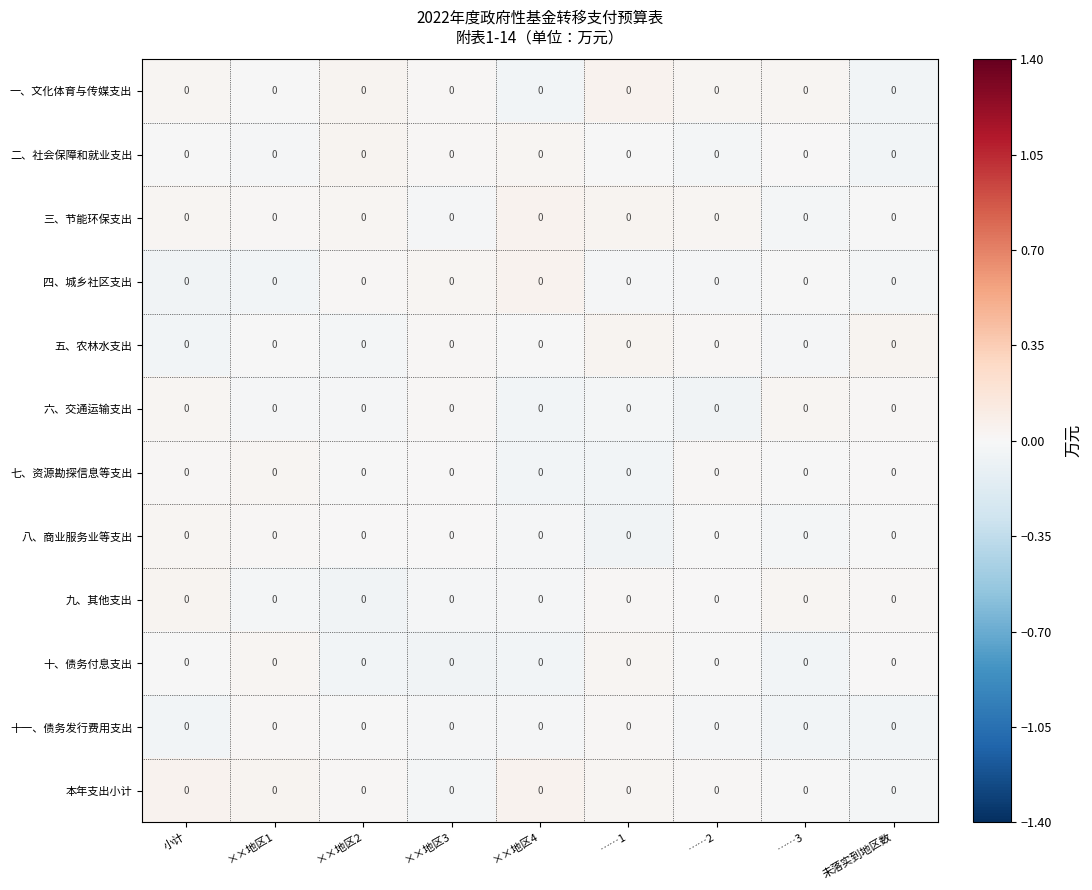

Reading right to left, extract all data points from this chart.

一、文化体育与传媒支出: 未落实到地区数=0.0	……3=0.0	……2=0.0	……1=0.0	××地区4=0.0	××地区3=0.0	××地区2=0.0	××地区1=0.0	小计=0.0
二、社会保障和就业支出: 未落实到地区数=0.0	……3=0.0	……2=0.0	……1=0.0	××地区4=0.0	××地区3=0.0	××地区2=0.0	××地区1=0.0	小计=0.0
三、节能环保支出: 未落实到地区数=0.0	……3=0.0	……2=0.0	……1=0.0	××地区4=0.0	××地区3=0.0	××地区2=0.0	××地区1=0.0	小计=0.0
四、城乡社区支出: 未落实到地区数=0.0	……3=0.0	……2=0.0	……1=0.0	××地区4=0.0	××地区3=0.0	××地区2=0.0	××地区1=0.0	小计=0.0
五、农林水支出: 未落实到地区数=0.0	……3=0.0	……2=0.0	……1=0.0	××地区4=0.0	××地区3=0.0	××地区2=0.0	××地区1=0.0	小计=0.0
六、交通运输支出: 未落实到地区数=0.0	……3=0.0	……2=0.0	……1=0.0	××地区4=0.0	××地区3=0.0	××地区2=0.0	××地区1=0.0	小计=0.0
七、资源勘探信息等支出: 未落实到地区数=0.0	……3=0.0	……2=0.0	……1=0.0	××地区4=0.0	××地区3=0.0	××地区2=0.0	××地区1=0.0	小计=0.0
八、商业服务业等支出: 未落实到地区数=0.0	……3=0.0	……2=0.0	……1=0.0	××地区4=0.0	××地区3=0.0	××地区2=0.0	××地区1=0.0	小计=0.0
九、其他支出: 未落实到地区数=0.0	……3=0.0	……2=0.0	……1=0.0	××地区4=0.0	××地区3=0.0	××地区2=0.0	××地区1=0.0	小计=0.0
十、债务付息支出: 未落实到地区数=0.0	……3=0.0	……2=0.0	……1=0.0	××地区4=0.0	××地区3=0.0	××地区2=0.0	××地区1=0.0	小计=0.0
十一、债务发行费用支出: 未落实到地区数=0.0	……3=0.0	……2=0.0	……1=0.0	××地区4=0.0	××地区3=0.0	××地区2=0.0	××地区1=0.0	小计=0.0
本年支出小计: 未落实到地区数=0.0	……3=0.0	……2=0.0	……1=0.0	××地区4=0.0	××地区3=0.0	××地区2=0.0	××地区1=0.0	小计=0.0